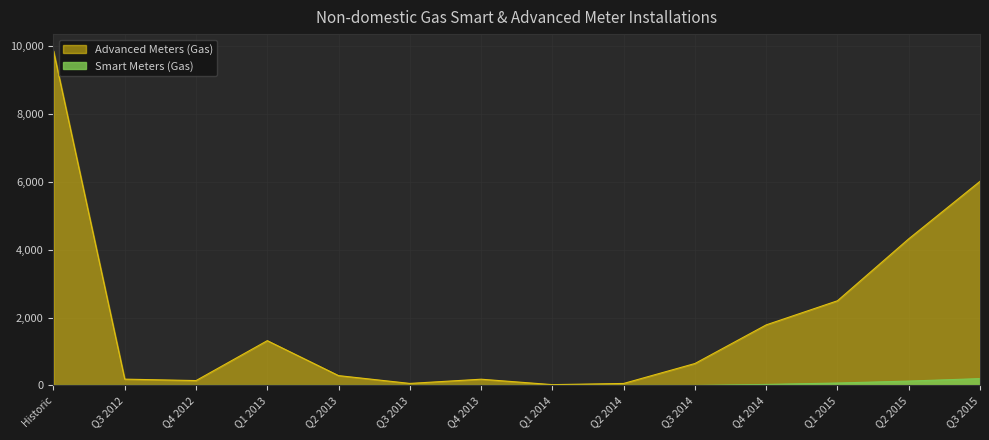

At which label is Advanced Meters (Gas) closest to 4944?

Q2 2015